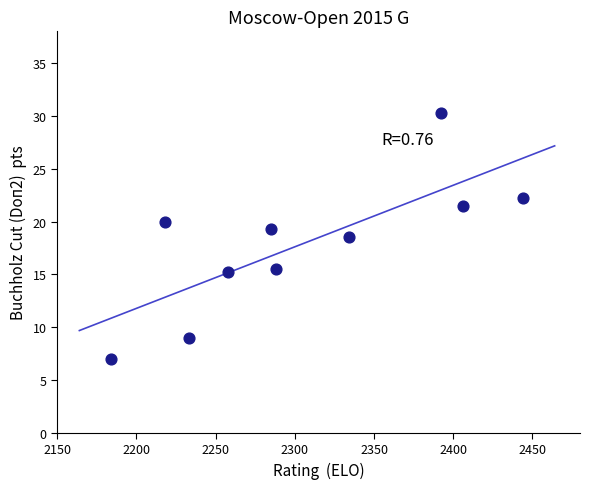

What Y value in the scatter plot is closest to 18?

18.5